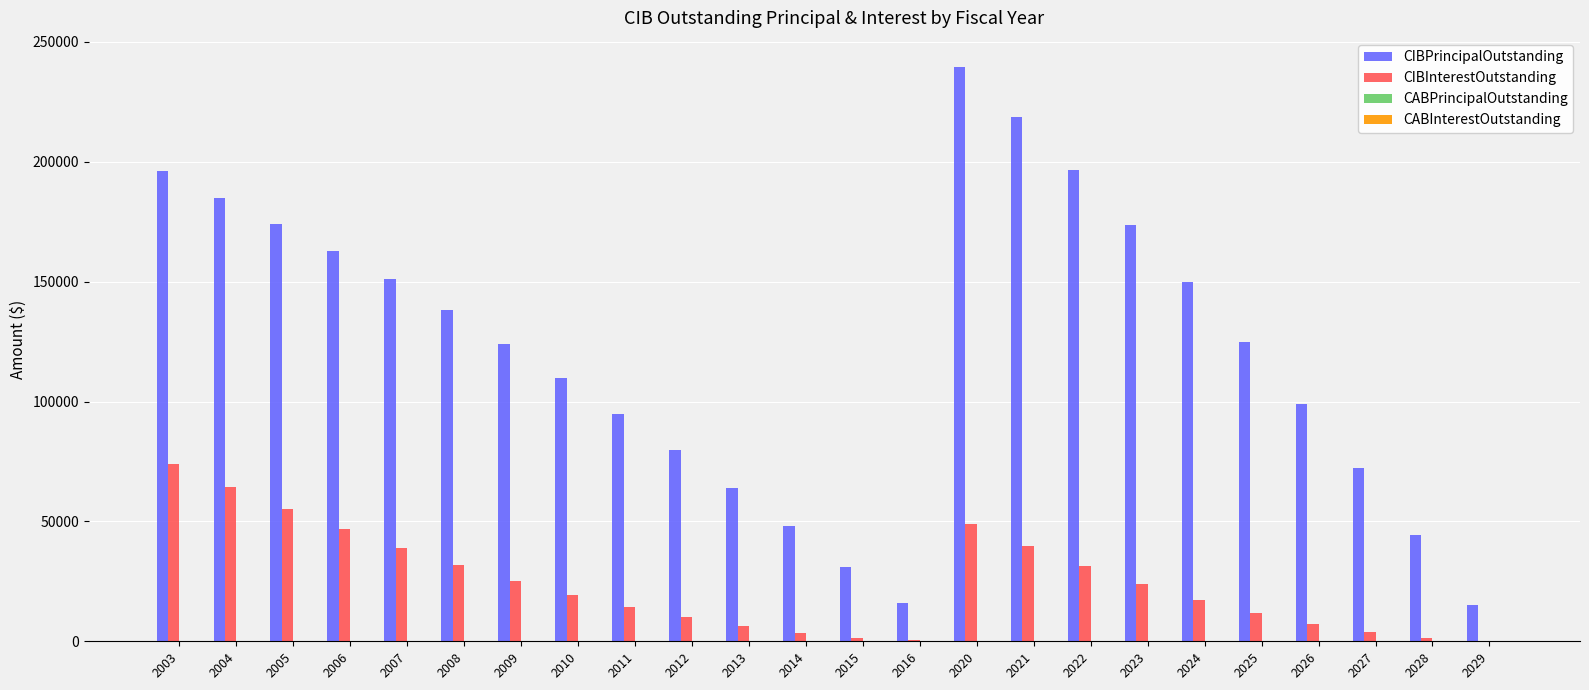

Which series has the largest total across all categories?

CIBPrincipalOutstanding